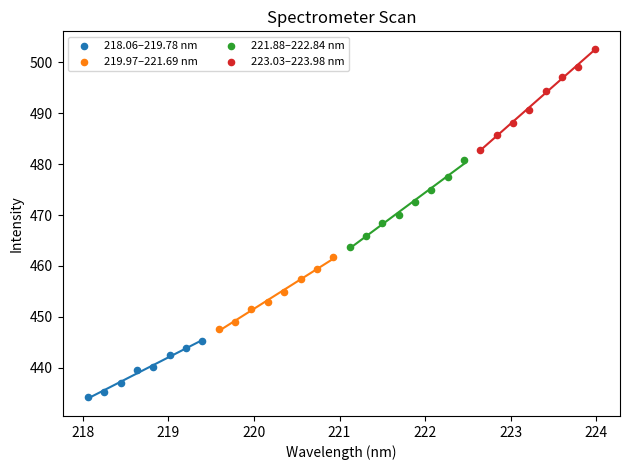

Which series has the largest Y range (max minus min)?

223.03–223.98 nm